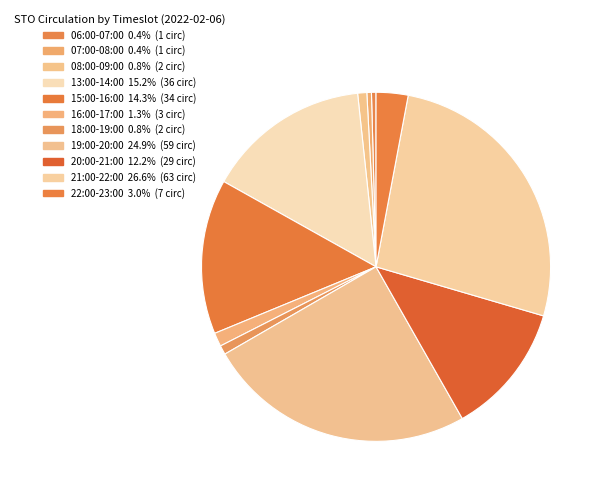

Count the number of slices in the pie.

11